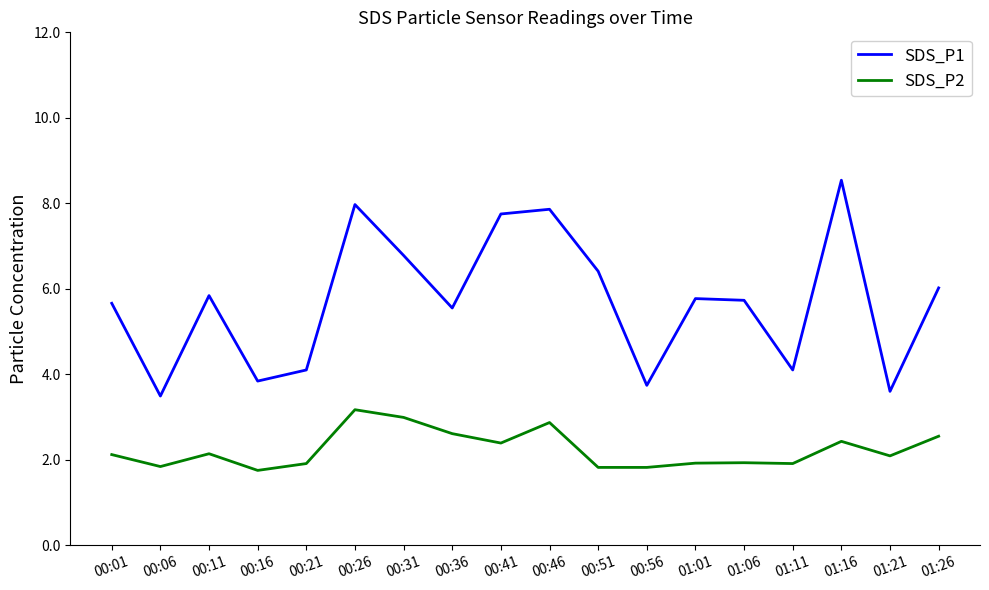

Is the value of SDS_P1 at 00:21 greater than the value of SDS_P2 at 00:51?

Yes